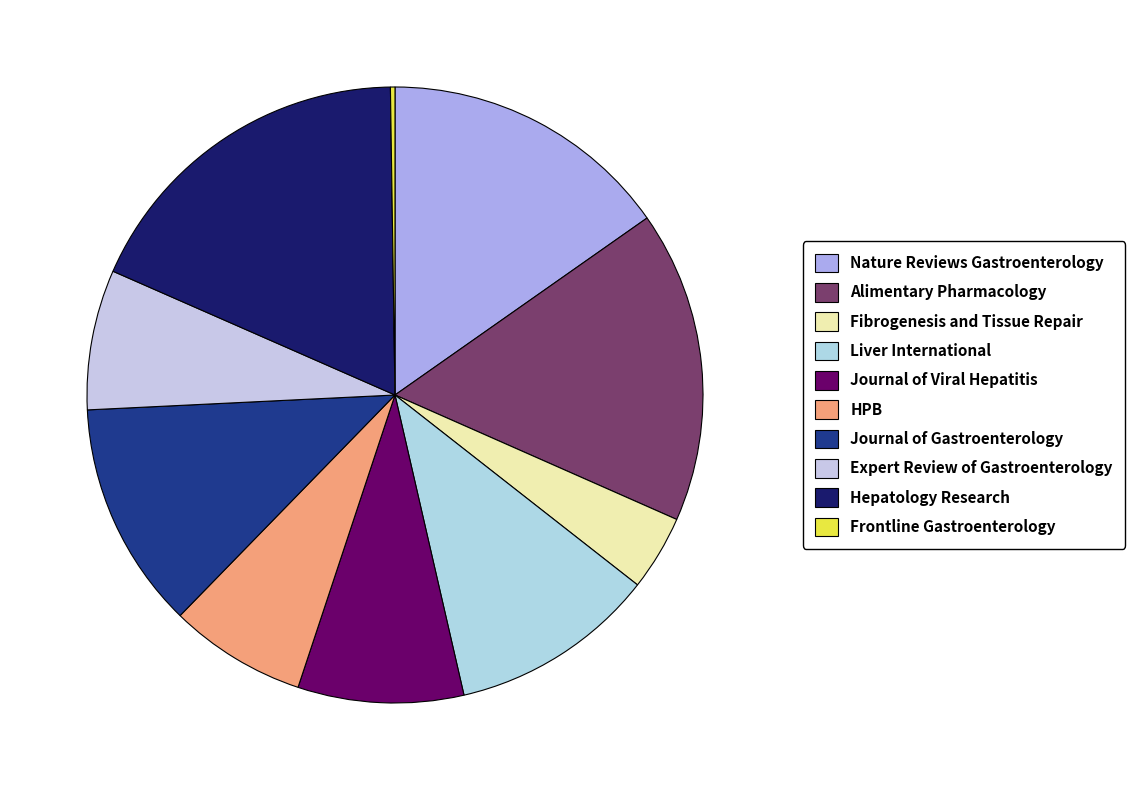

What is the change in value from Liver International to Journal of Viral Hepatitis?

-27